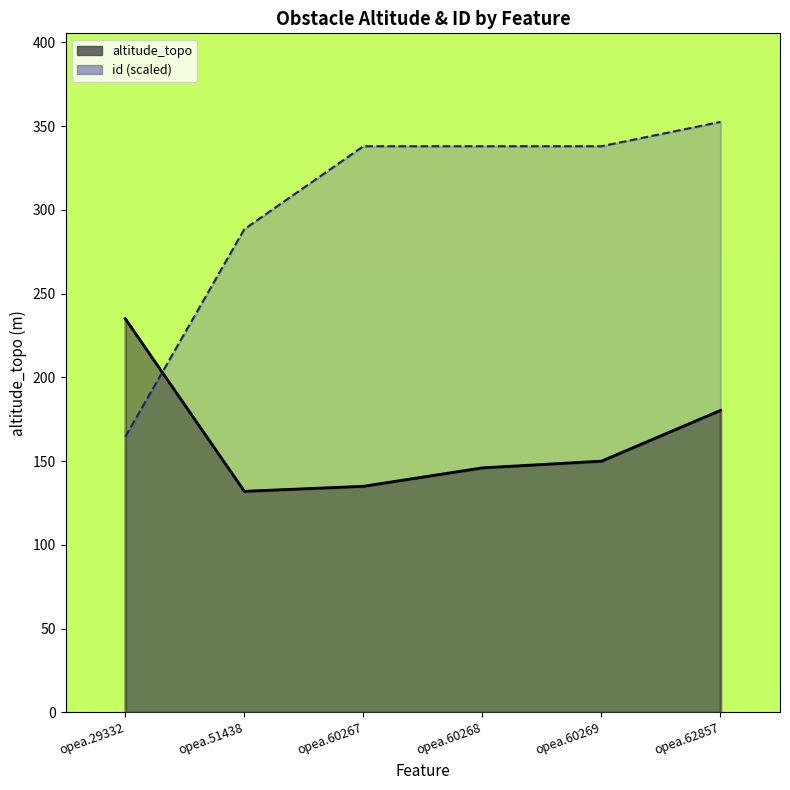

How many distinct data groups are displayed?

2